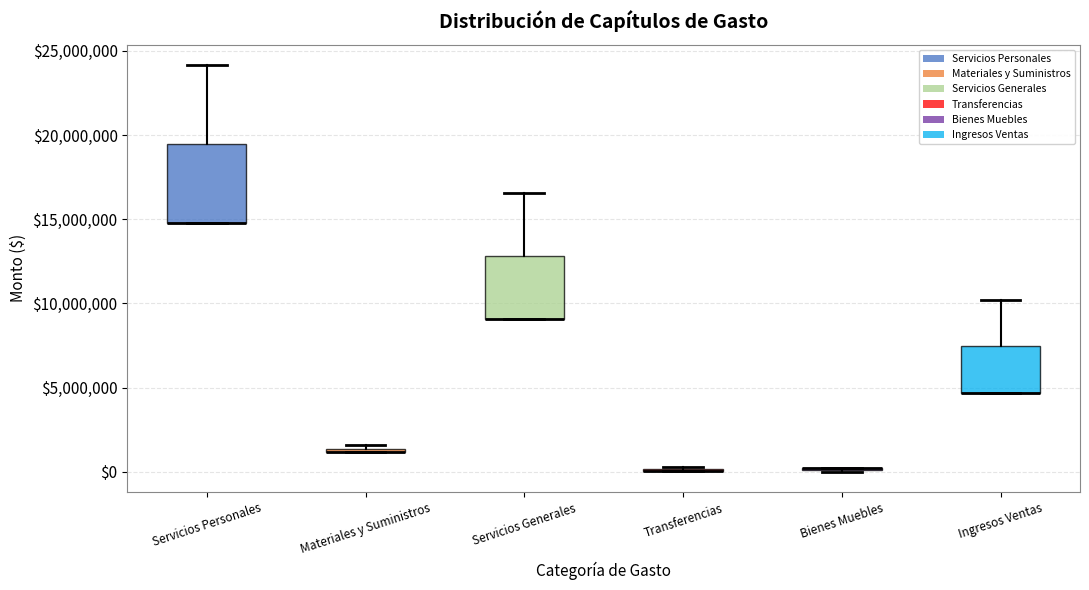

Comparing the boxes themselves (not the whiskers), which one is the tallest?

Servicios Personales